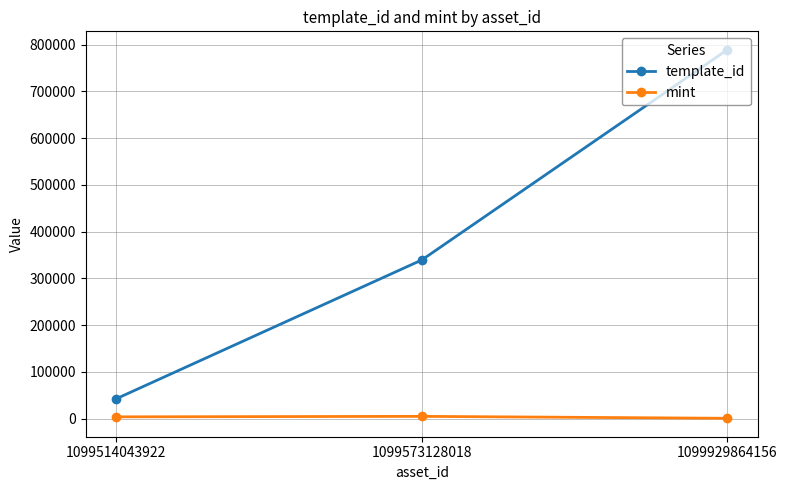

How many series are shown in this chart?

2